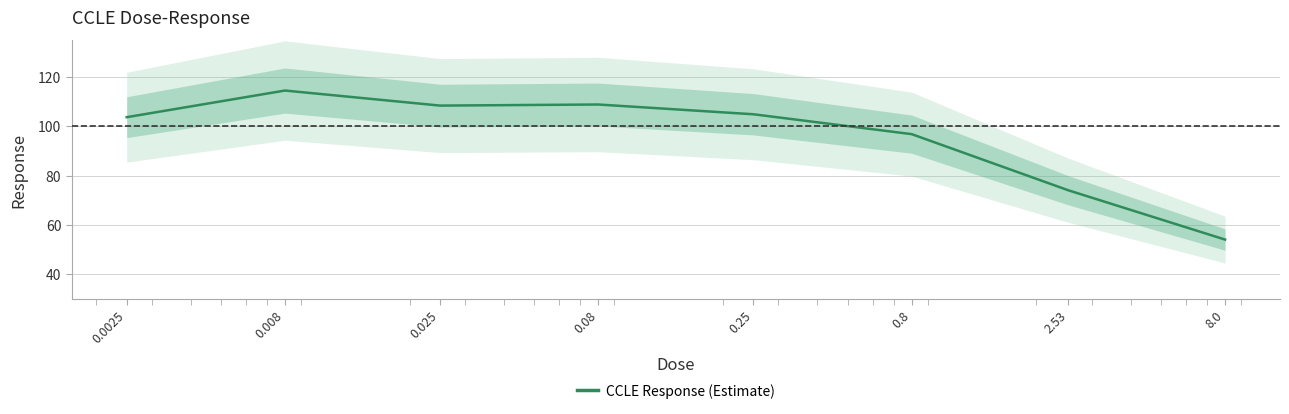

What position from the right is 8.0?

1